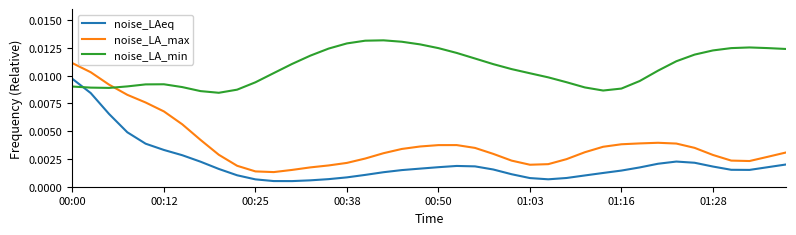

Which series ends up on top after the final intersection of noise_LAeq and noise_LA_min?

noise_LA_min